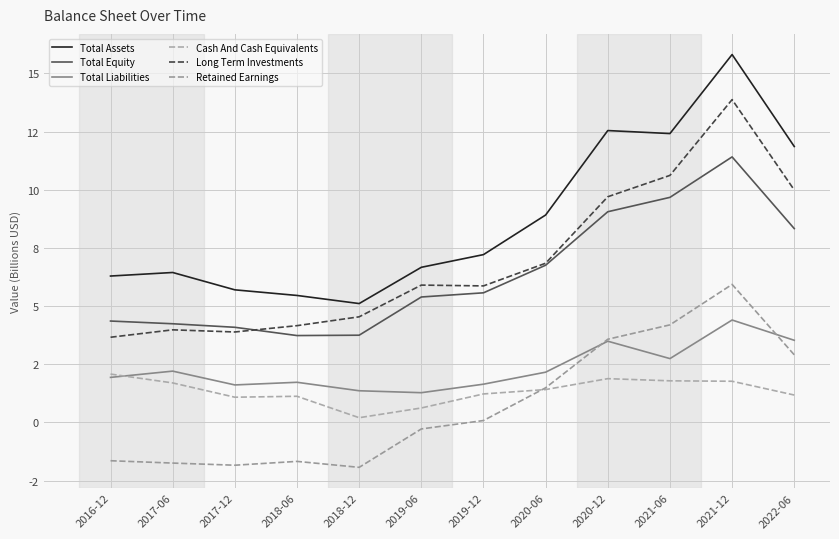

Is this an area chart (filled region under the line)?

No